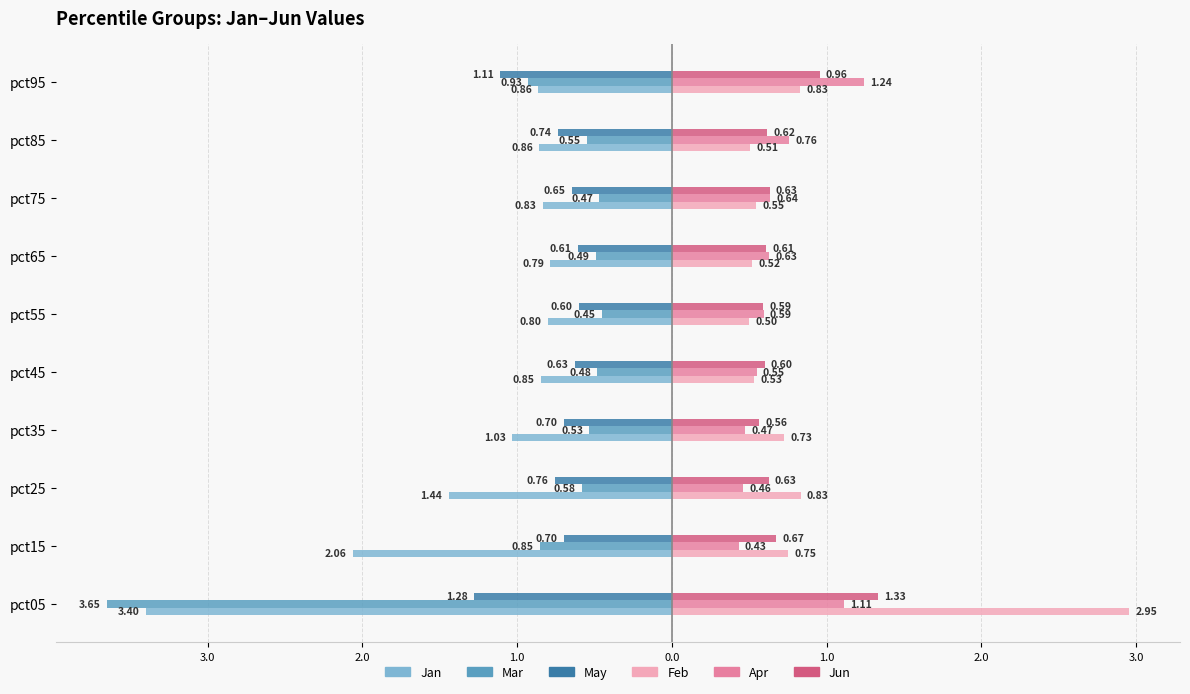

What are all the series names shown in the legend?

Jan, Mar, May, Feb, Apr, Jun